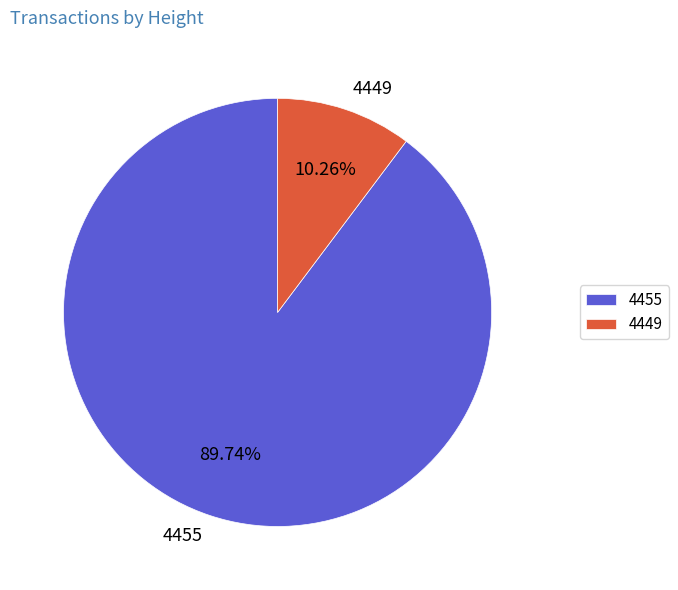

Does any single category account for the majority?

Yes